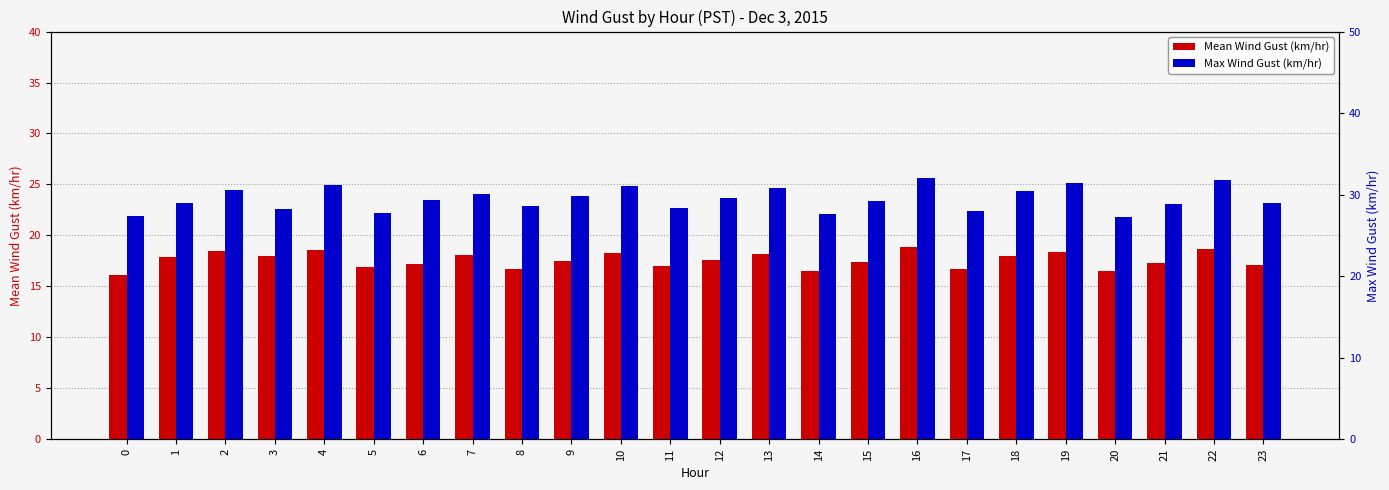

List the labels in order of Max Wind Gust (km/hr) value, largest first.

16, 22, 19, 4, 10, 13, 2, 18, 7, 9, 12, 6, 15, 1, 23, 21, 8, 11, 3, 17, 5, 14, 0, 20